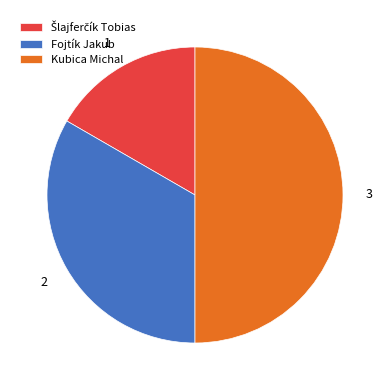

Which slice is the largest?

Kubica Michal